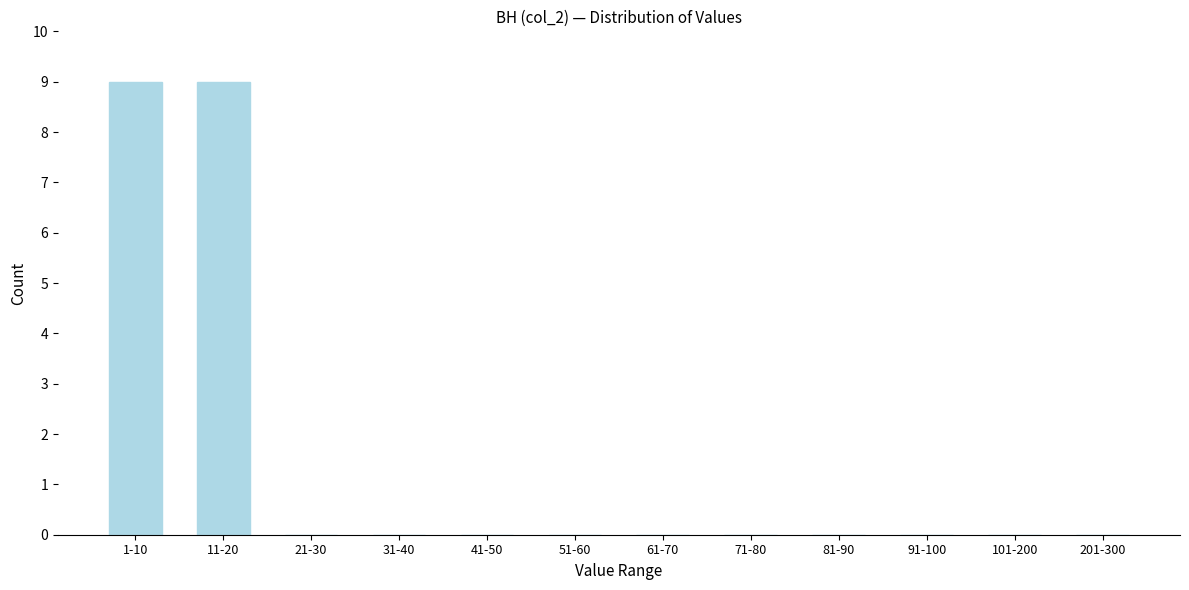

Reading left to right, list all the values displayed in this chart.

1-10=9	11-20=9	21-30=0	31-40=0	41-50=0	51-60=0	61-70=0	71-80=0	81-90=0	91-100=0	101-200=0	201-300=0